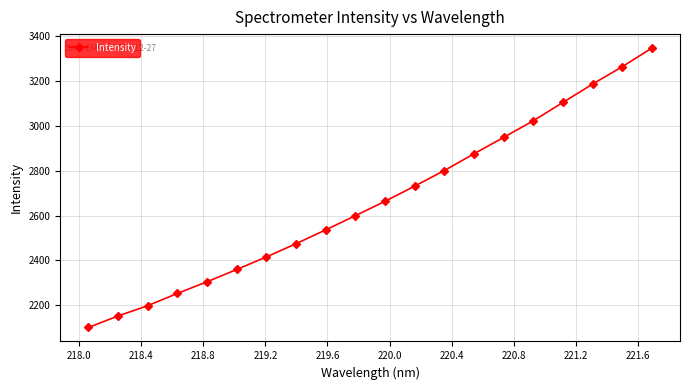

What is the greatest value displayed?

3346.7